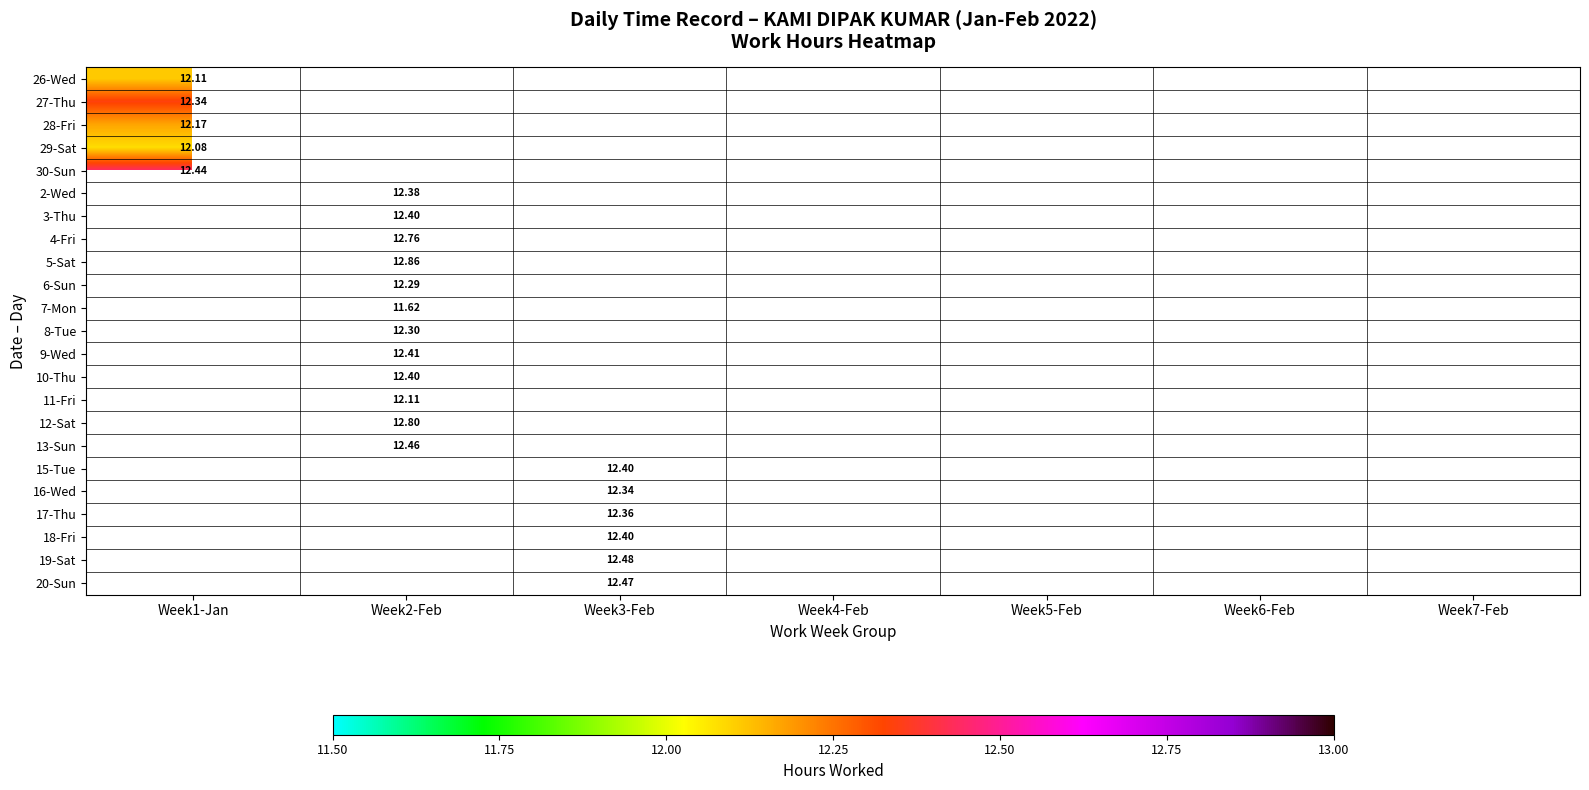

The 2-Wed series shows 3.8 at Week2-Feb. True or false?

False